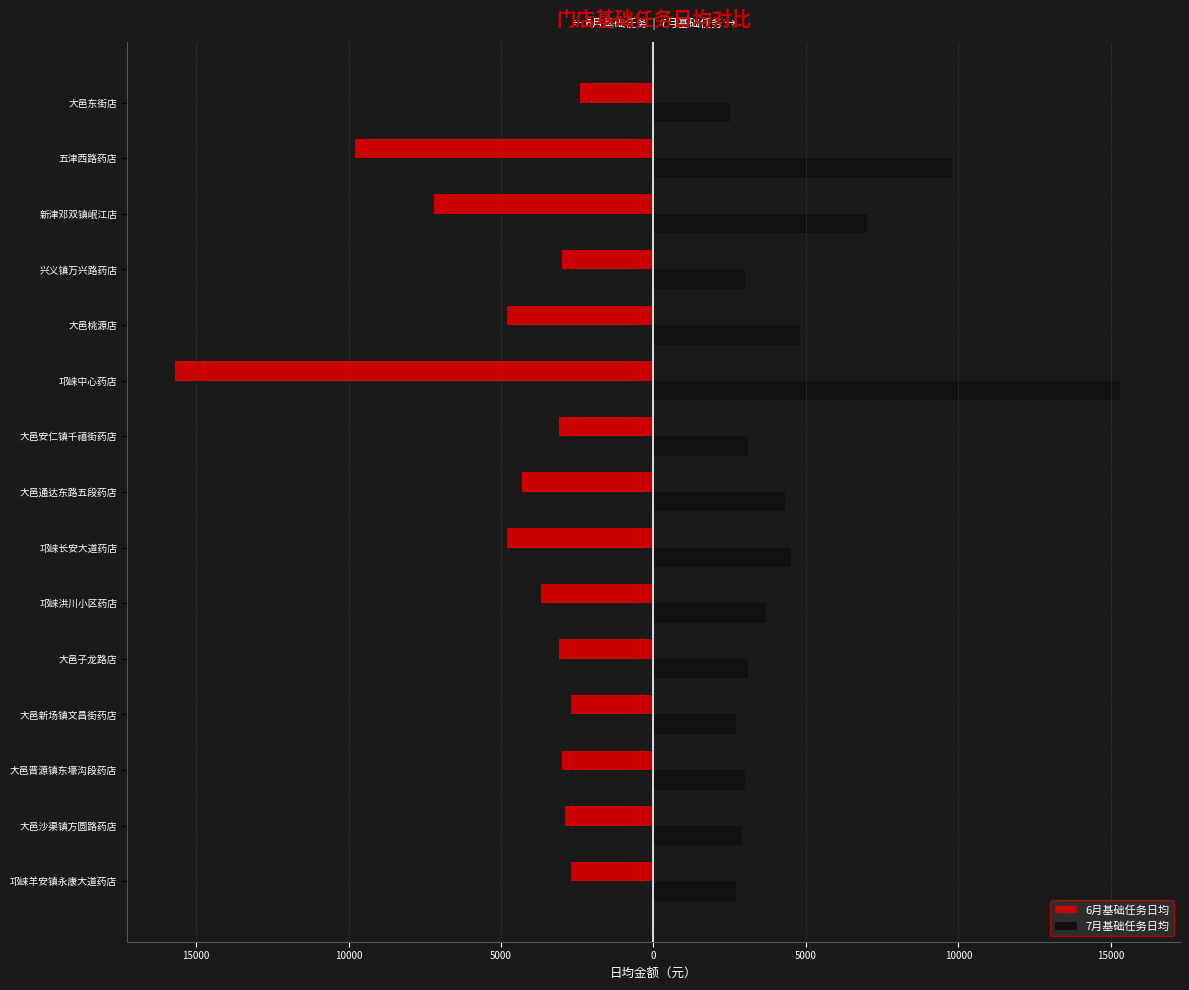

What are all the series names shown in the legend?

6月基础任务日均, 7月基础任务日均